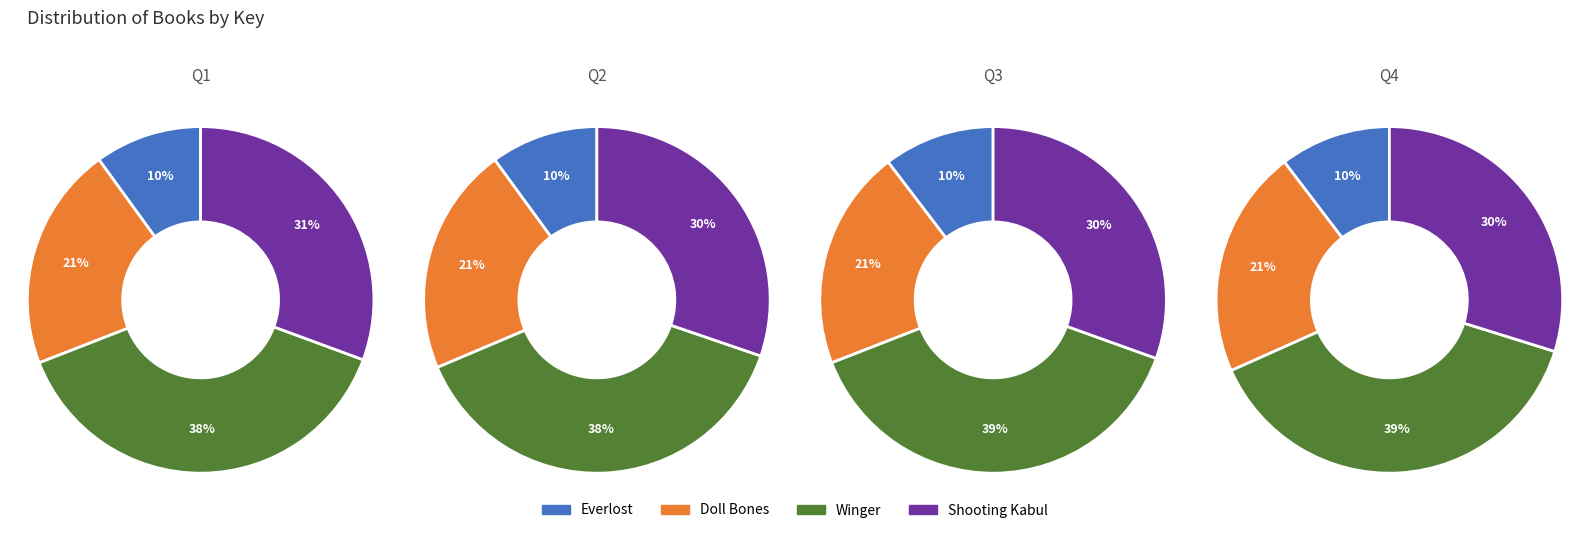

What percentage is the Shooting Kabul slice, to the nearest percent?

30%